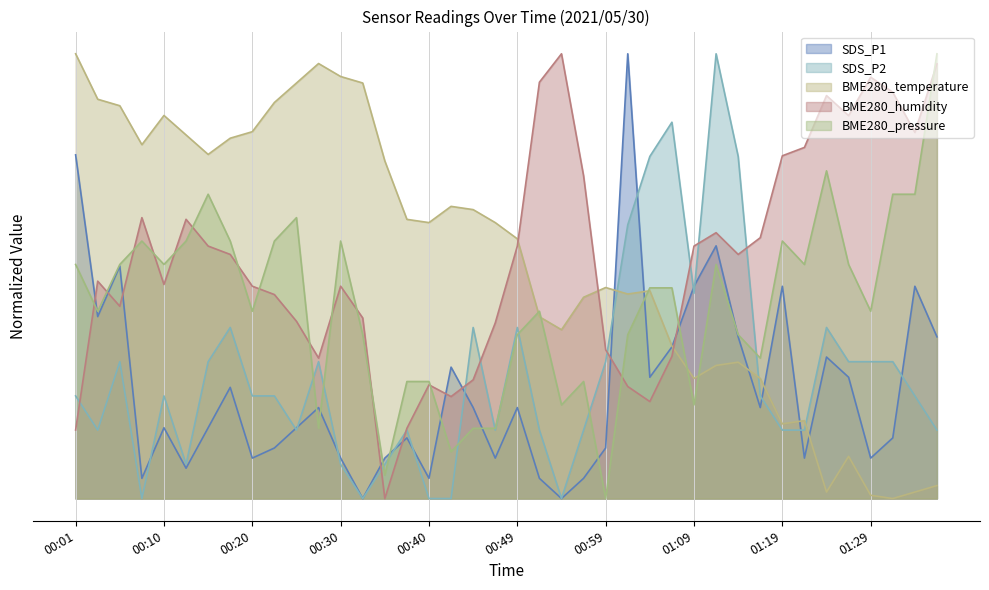

At which category does the chart reach its peak across all series?

01:01